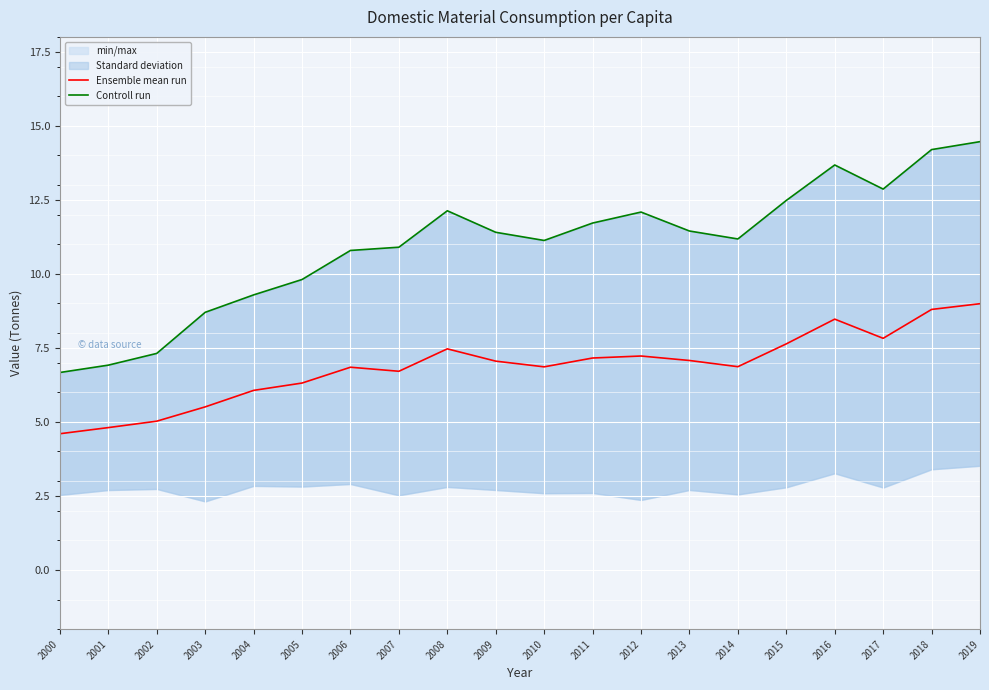

True or false: Ensemble mean run and Controll run cross at least once.

False